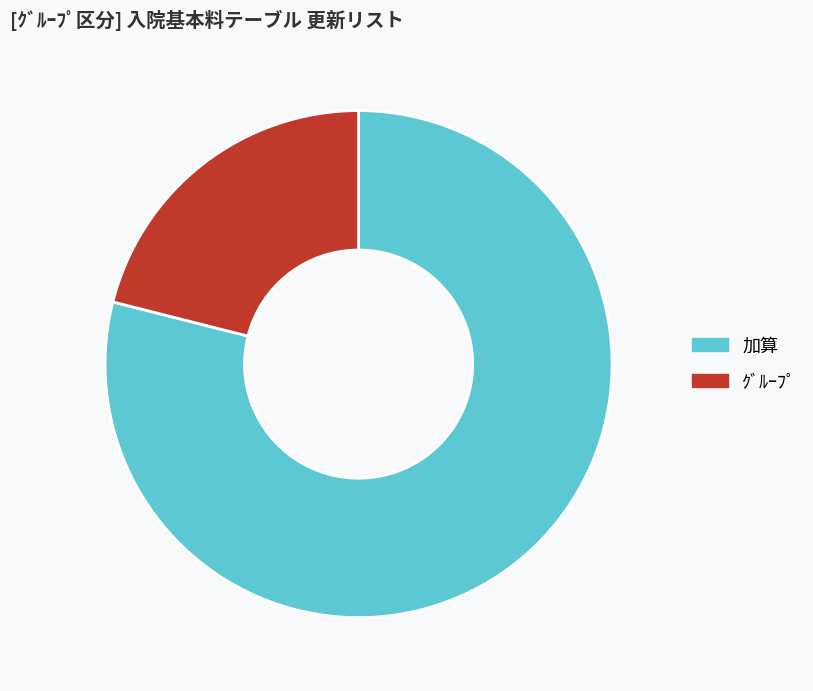

Which slice is the largest?

加算